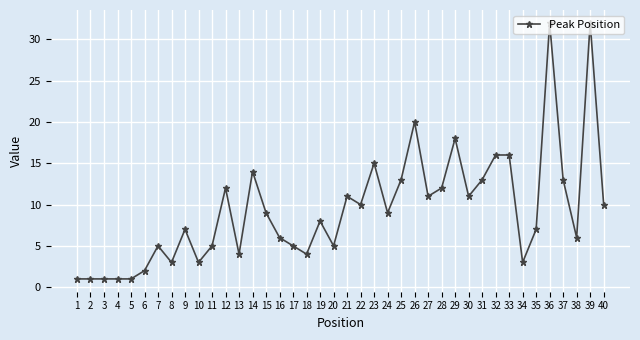

Is it true that the value at 25 is 17?

False